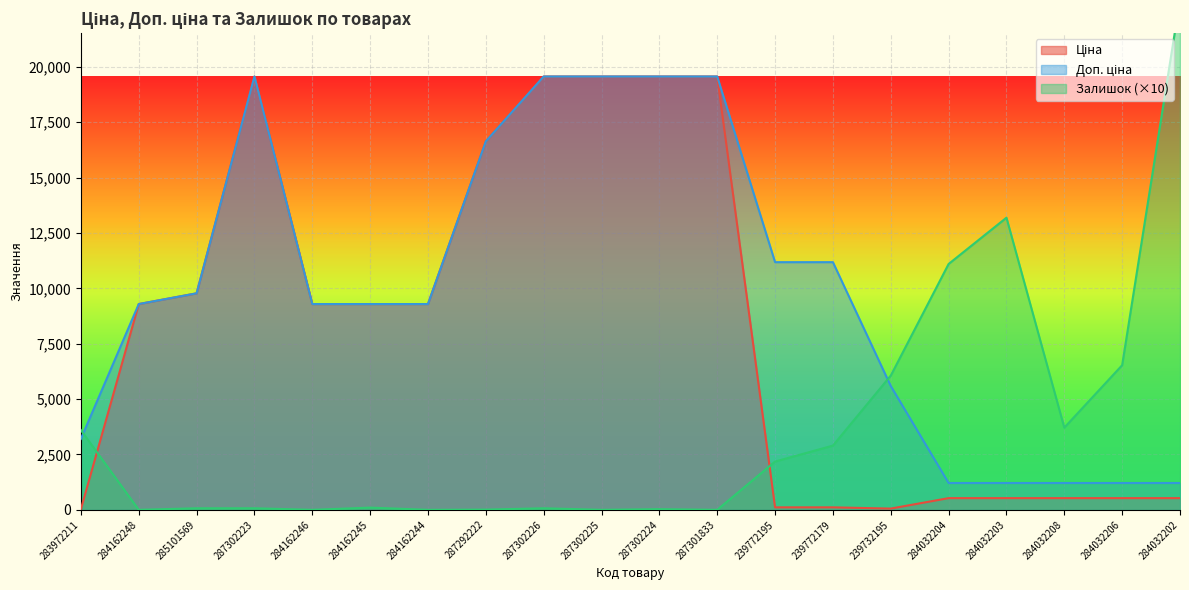

Reading left to right, what are all the values shown in this chart?

Ціна: 283972211=32.0	284162248=9290.5	285101569=9775.5	287302223=19564.9	284162246=9290.5	284162245=9290.5	284162244=9290.5	287292222=16636.8	287302226=19564.9	287302225=19564.9	287302224=19564.9	287301833=19564.9	239772195=111.8	239772179=111.8	239732195=55.9	284032204=528.2	284032203=528.2	284032208=528.2	284032206=528.2	284032202=528.2
Доп. ціна: 283972211=3205.0	284162248=9290.5	285101569=9775.5	287302223=19564.9	284162246=9290.5	284162245=9290.5	284162244=9290.5	287292222=16636.8	287302226=19564.9	287302225=19564.9	287302224=19564.9	287301833=19564.9	239772195=11182.0	239772179=11182.0	239732195=5591.0	284032204=1210.7	284032203=1210.7	284032208=1210.7	284032206=1210.7	284032202=1210.7
Залишок: 283972211=3600.0	284162248=0.0	285101569=70.0	287302223=70.0	284162246=0.0	284162245=100.0	284162244=0.0	287292222=10.0	287302226=70.0	287302225=0.0	287302224=30.0	287301833=0.0	239772195=2180.0	239772179=2900.0	239732195=6060.0	284032204=11100.0	284032203=13190.0	284032208=3710.0	284032206=6530.0	284032202=23040.0